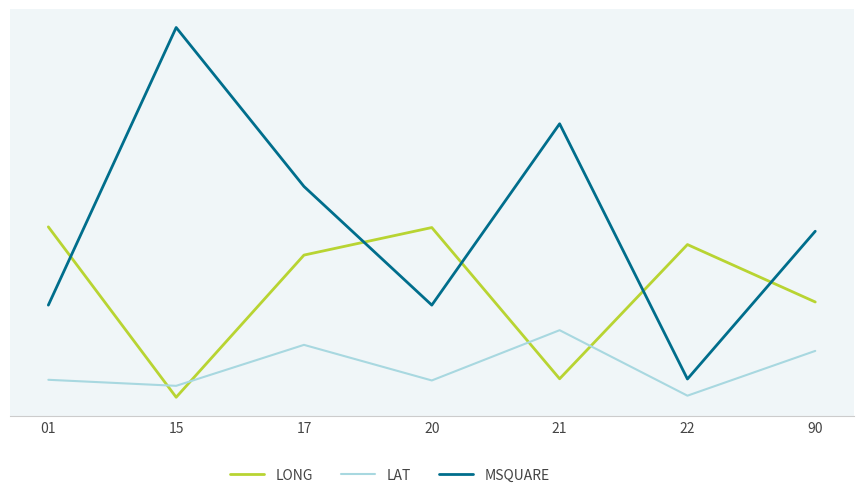

The value of LONG at 01 is 157.9. True or false?

True